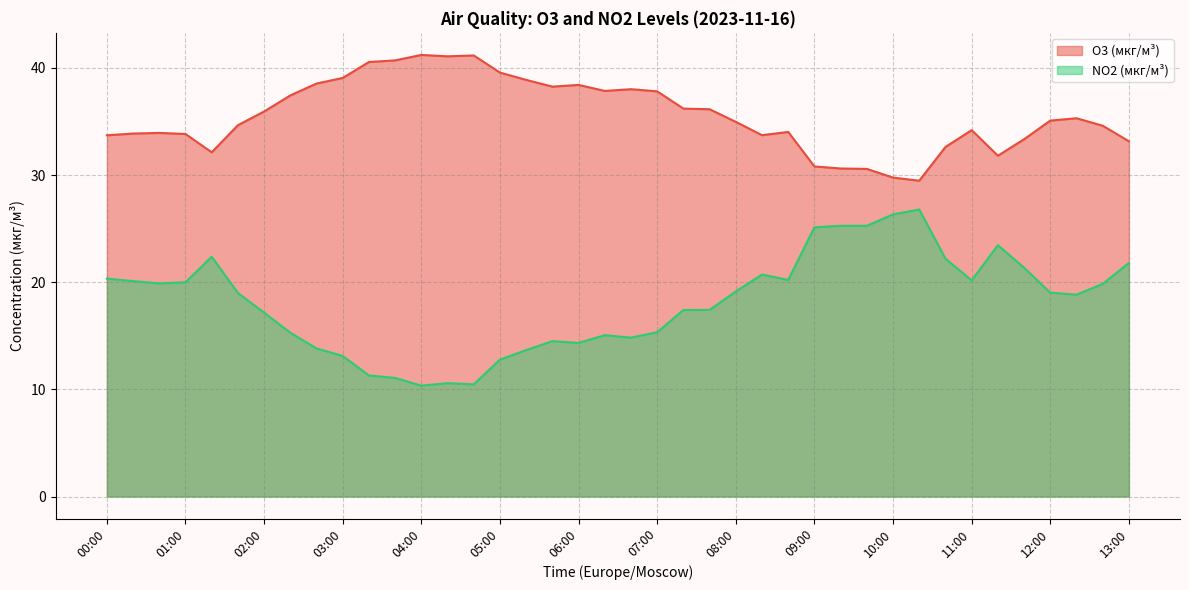

What is the label of the 4th point from the right?

12:00